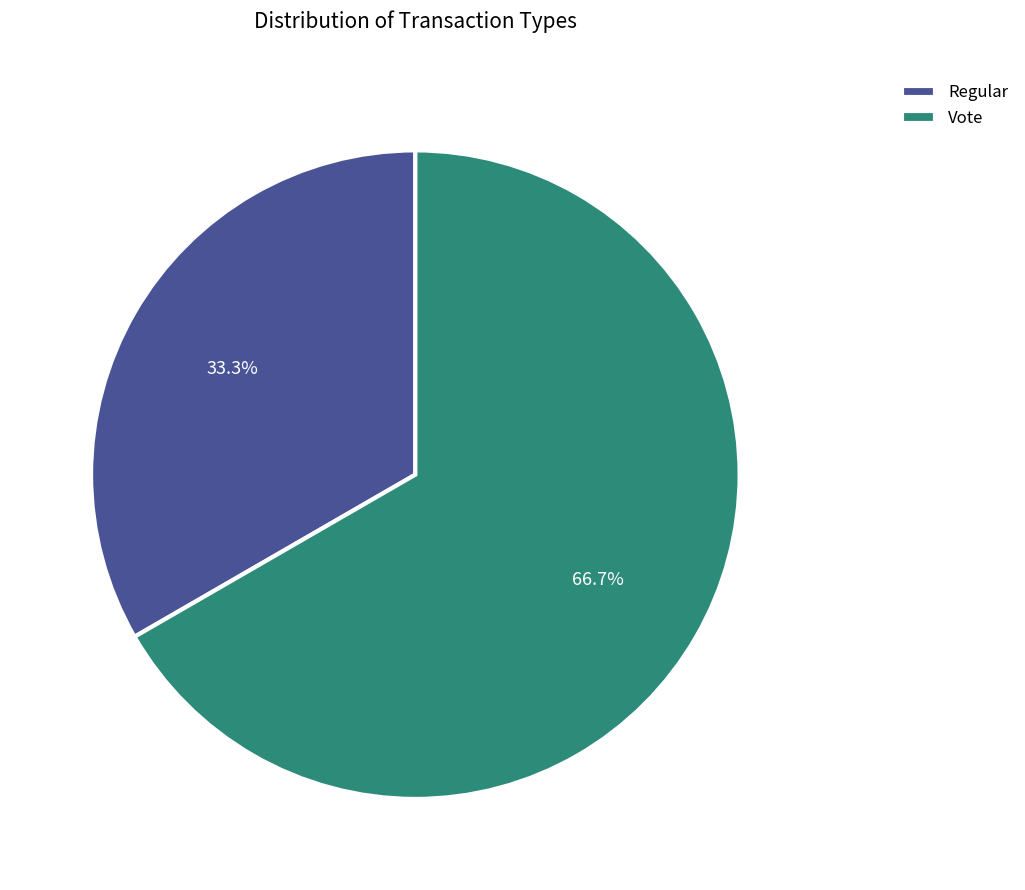

Which has a higher value, Regular or Vote?

Vote